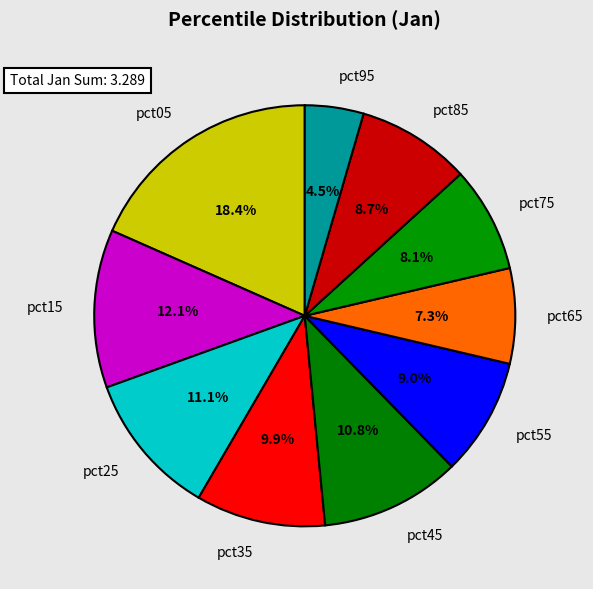

Count the number of slices in the pie.

10